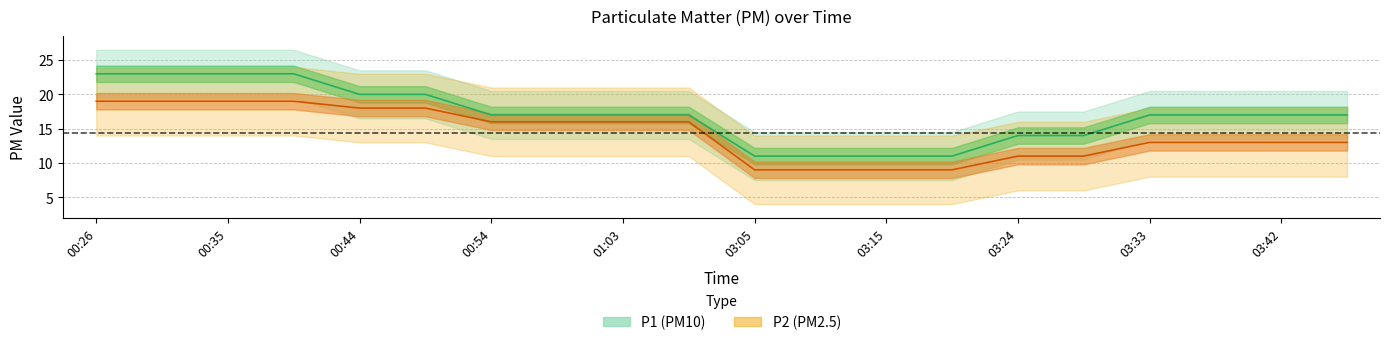

Reading left to right, list all the values displayed in this chart.

P1: 00:26=23	00:31=23	00:35=23	00:40=23	00:44=20	00:49=20	00:54=17	00:58=17	01:03=17	01:08=17	03:05=11	03:10=11	03:15=11	03:19=11	03:24=14	03:29=14	03:33=17	03:38=17	03:42=17	03:47=17
P2: 00:26=19	00:31=19	00:35=19	00:40=19	00:44=18	00:49=18	00:54=16	00:58=16	01:03=16	01:08=16	03:05=9	03:10=9	03:15=9	03:19=9	03:24=11	03:29=11	03:33=13	03:38=13	03:42=13	03:47=13